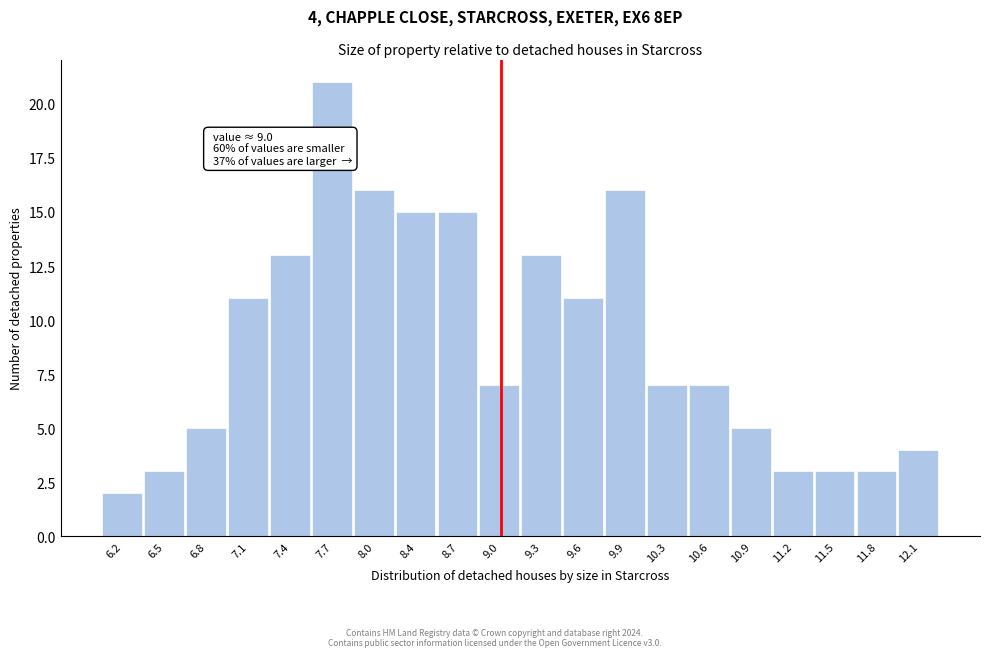

Over which range of the x-axis is the bar tallest?

7.575 to 7.890